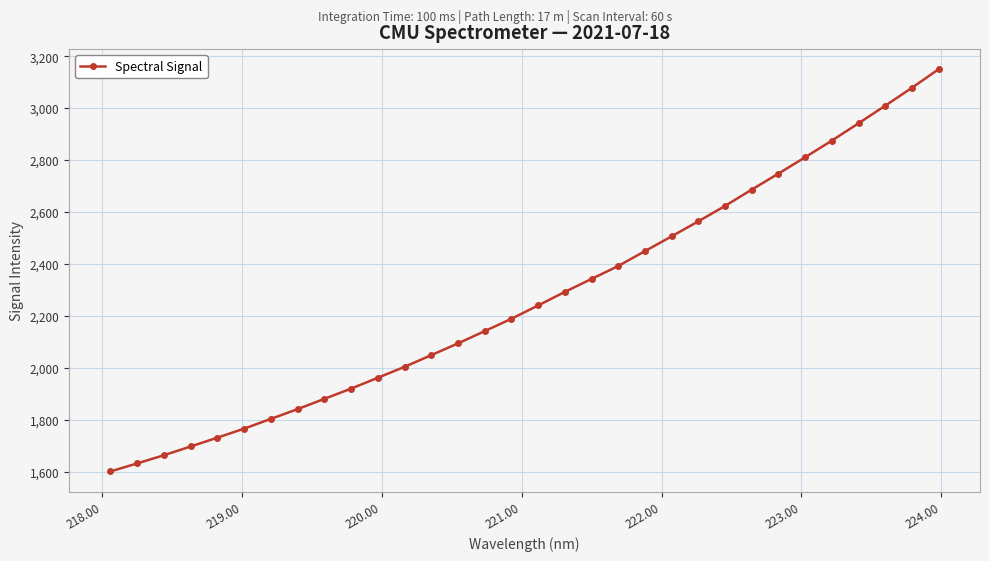

What is the minimum value shown in the chart?

1602.1